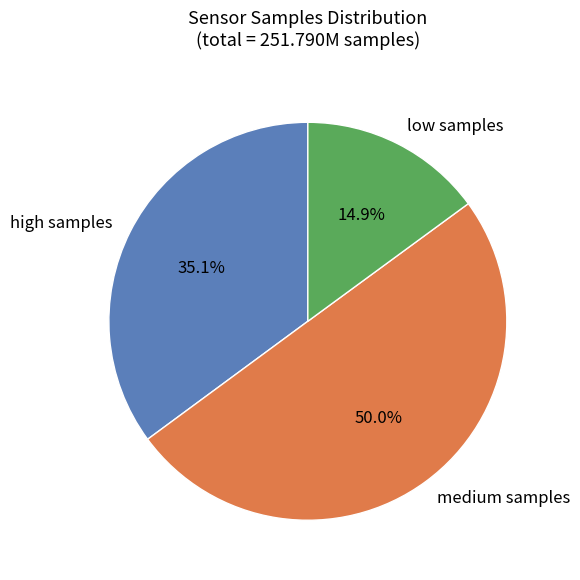

How many segments does this pie chart have?

3